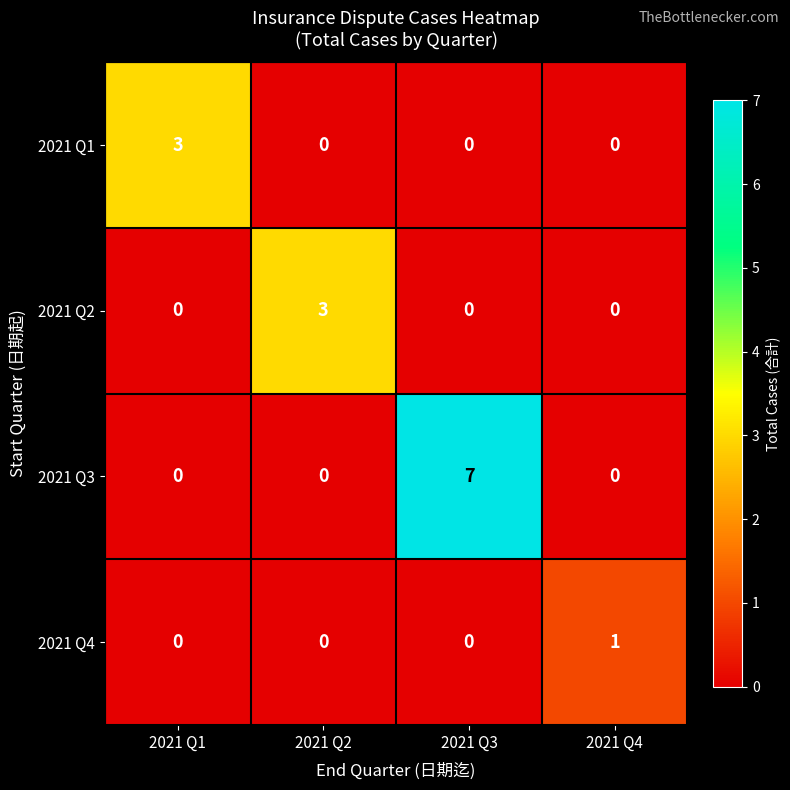

Which category has the highest value across all series?

2021 Q3